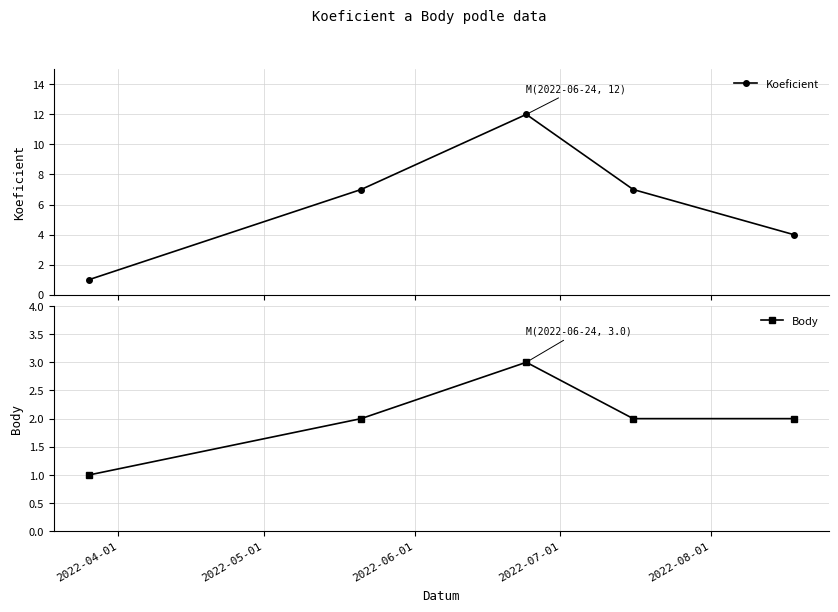

What is the maximum value shown in the chart?

12